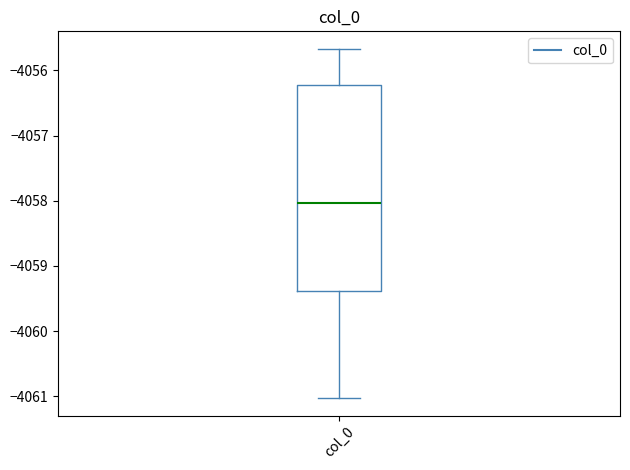

Read this box plot against the y-axis: the position of the median line, the range covered by the box, and the ends of both whiskers. The values are not printed on the chart, so give them approximately, as read against the axis.

median -4058.0, box -4059.4 to -4056.2, whiskers -4061.0 to -4055.7